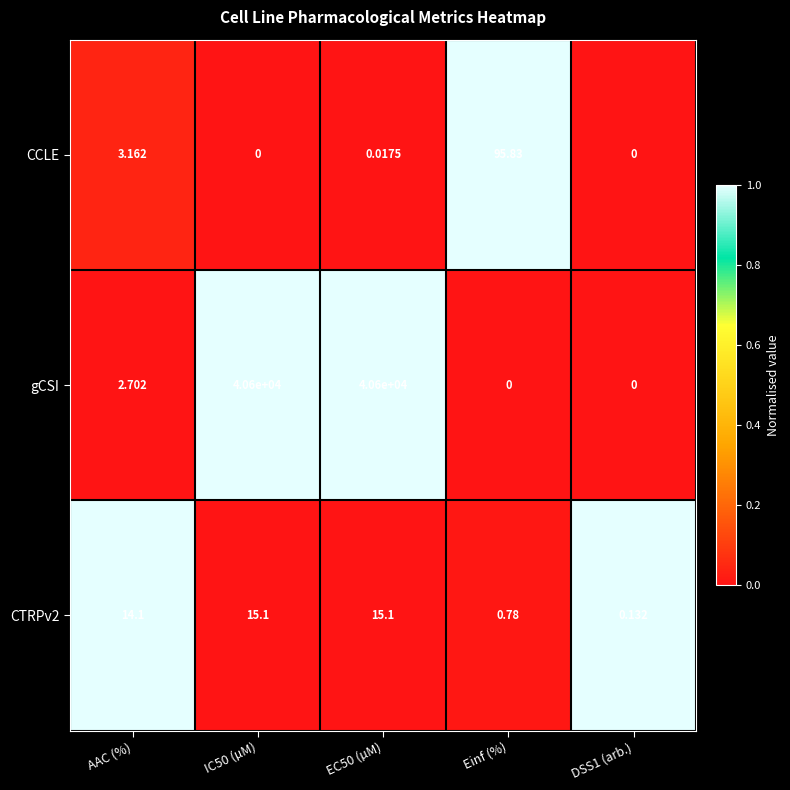

Between AAC (%) and Einf (%), which series saw the biggest shift?

CCLE